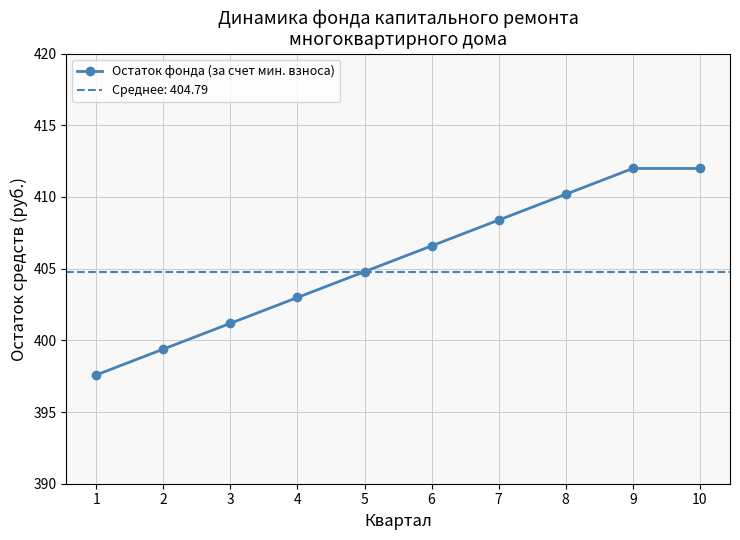

True or false: the data shows 260.9 at 6.

False